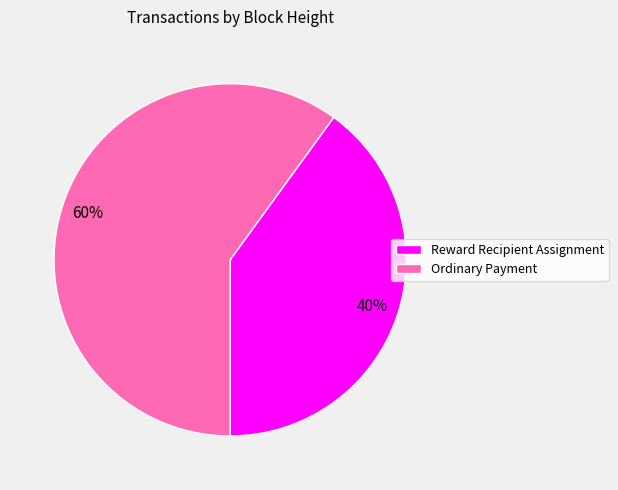

What is the majority slice?

Ordinary Payment